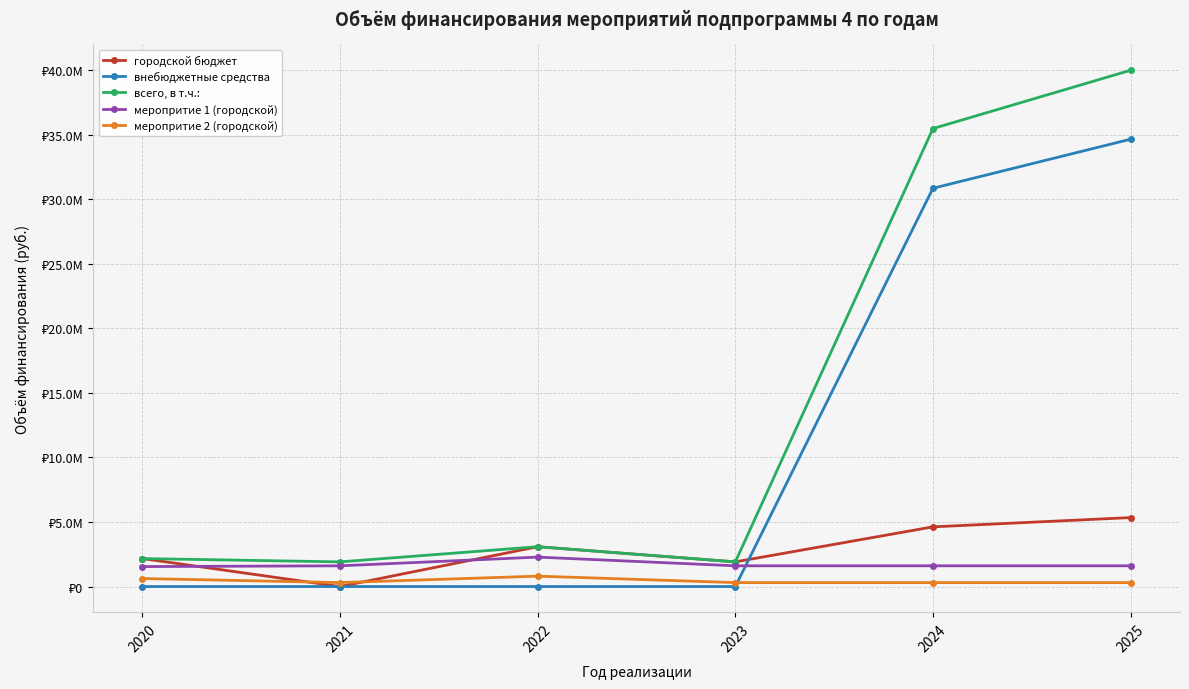

The value of меропритие 1 (городской) at 2021 is 2198612.1. True or false?

False